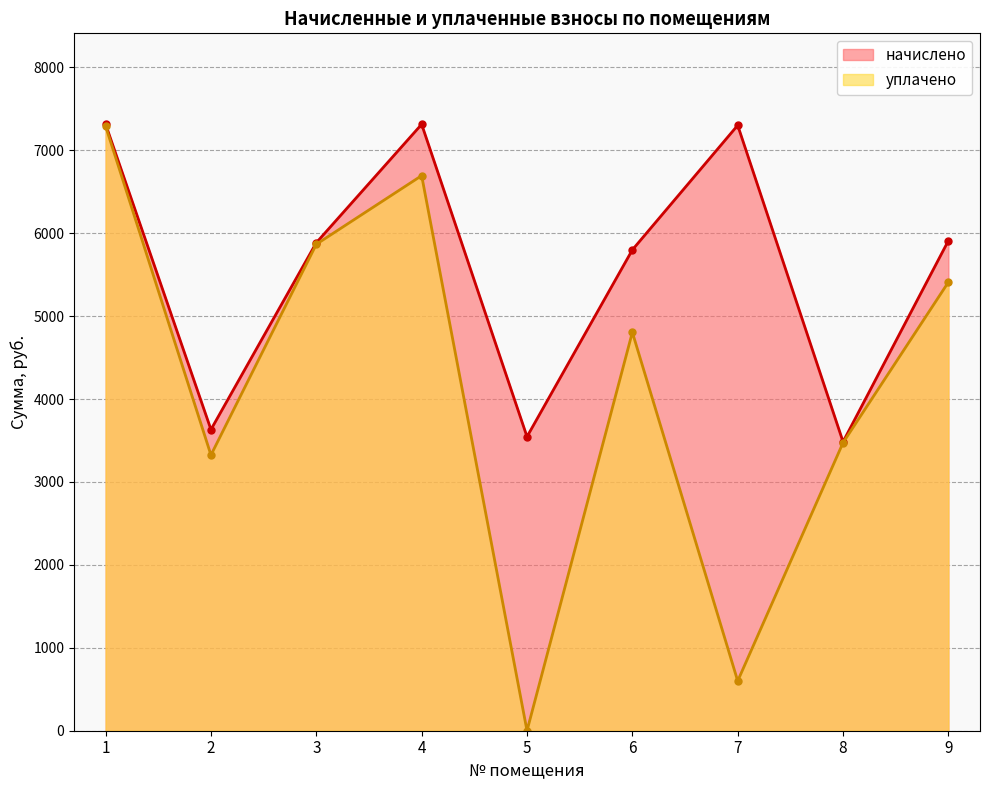

How many positive values does the уплачено series have?

8